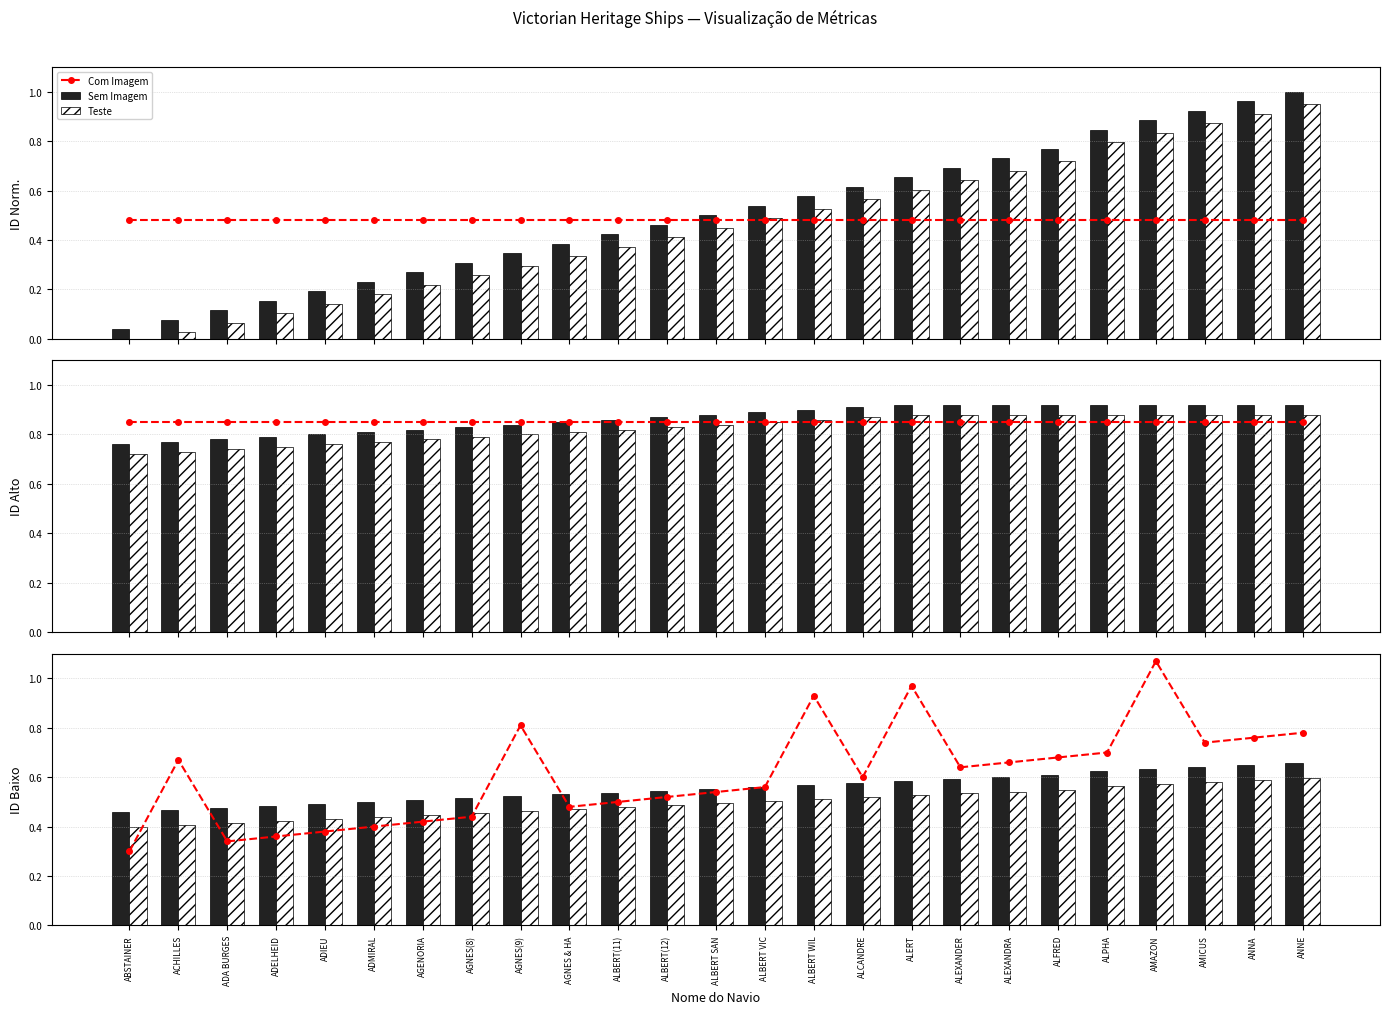

Which series changed the most between AMICUS and ANNA?

Teste